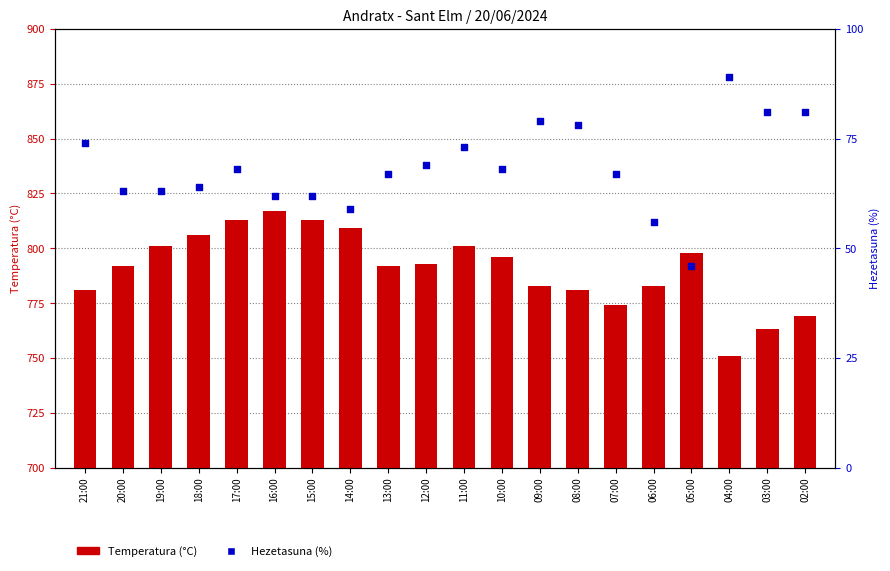

Which series contains the highest Y value?

Temperatura (°C)